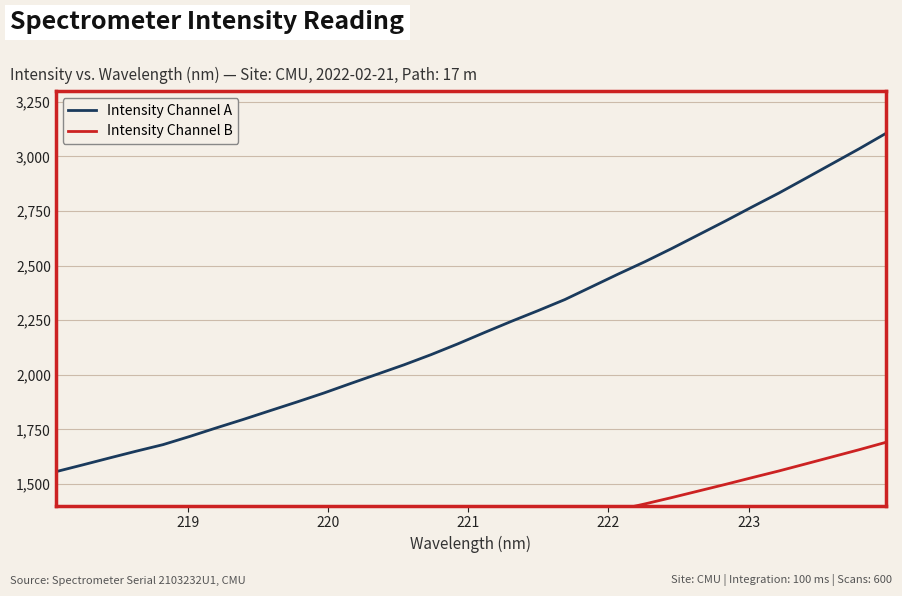

True or false: Intensity Channel A has more than 1 interior local peaks.

False